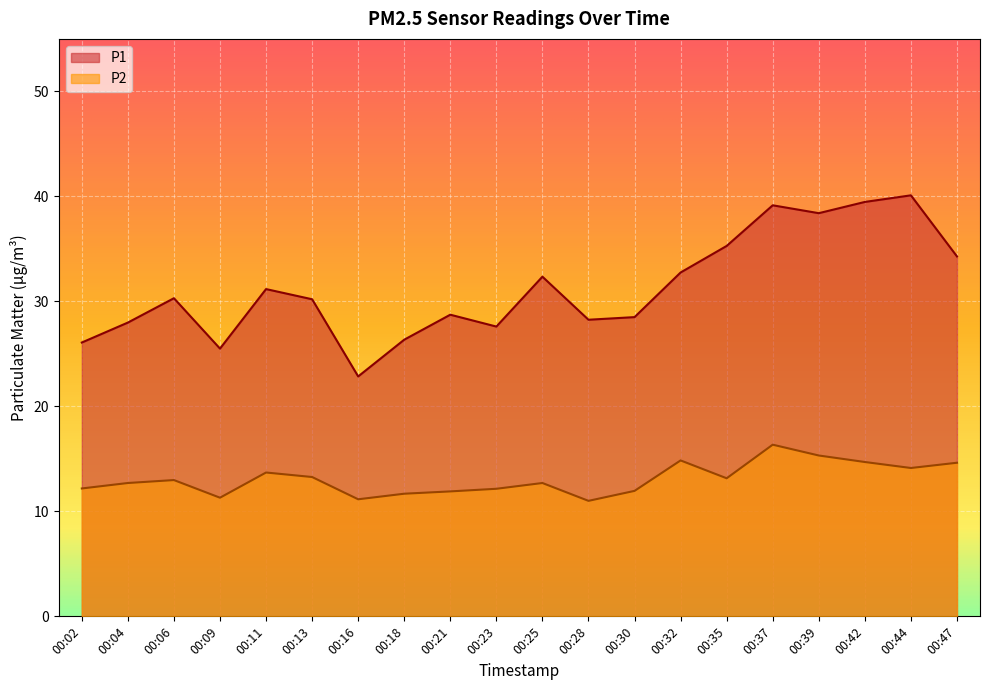

How many interior local peaks does the P2 series have?

5